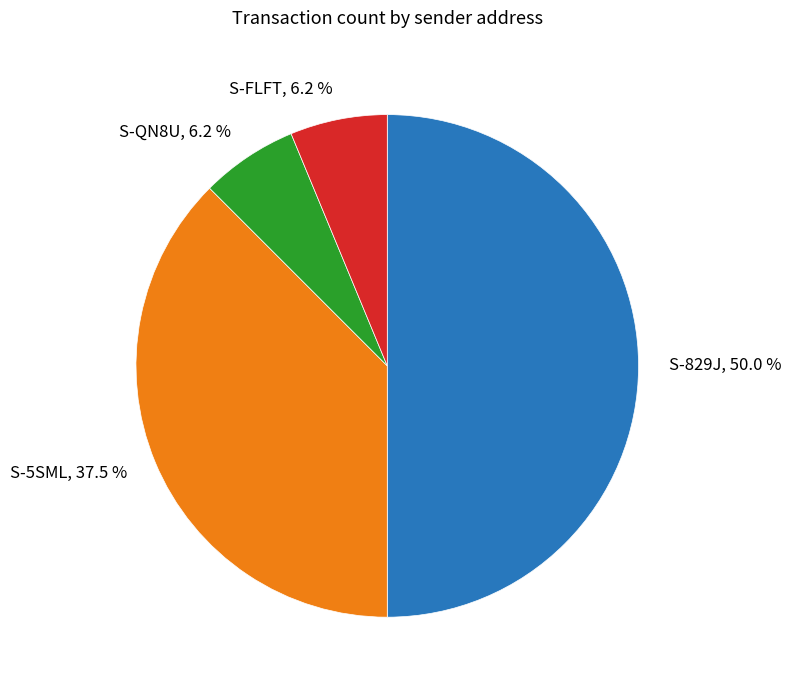

Does S-QN8U, 6.2 % account for over 50% of the chart?

No